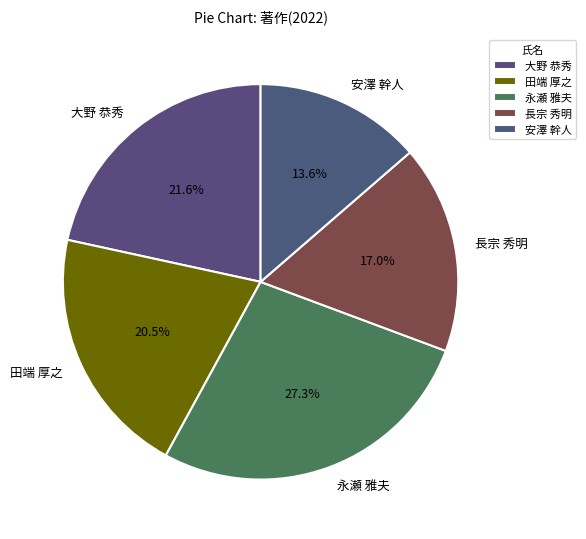

To the nearest percent, what percentage of the pie is 大野 恭秀?

22%